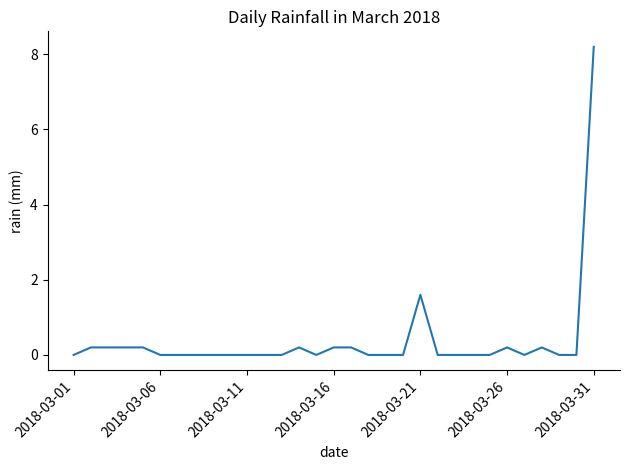

What is the maximum value shown in the chart?

8.2